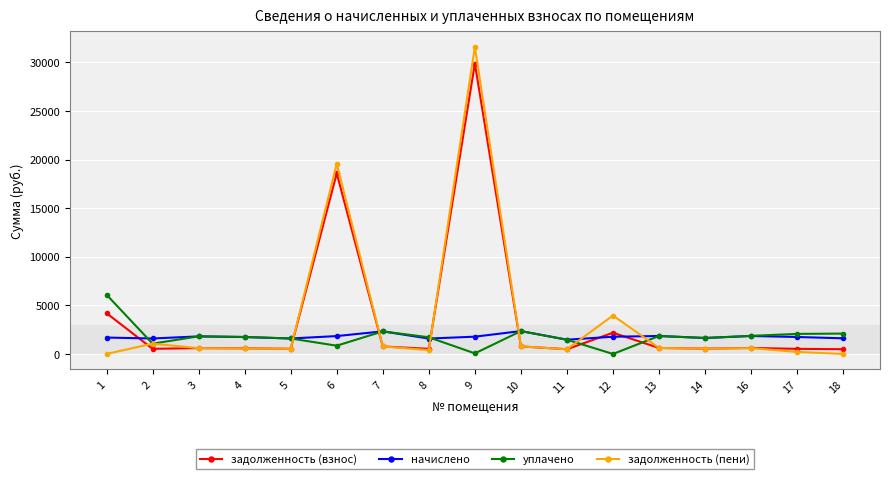

What is the total value across all series at 7?

6185.3